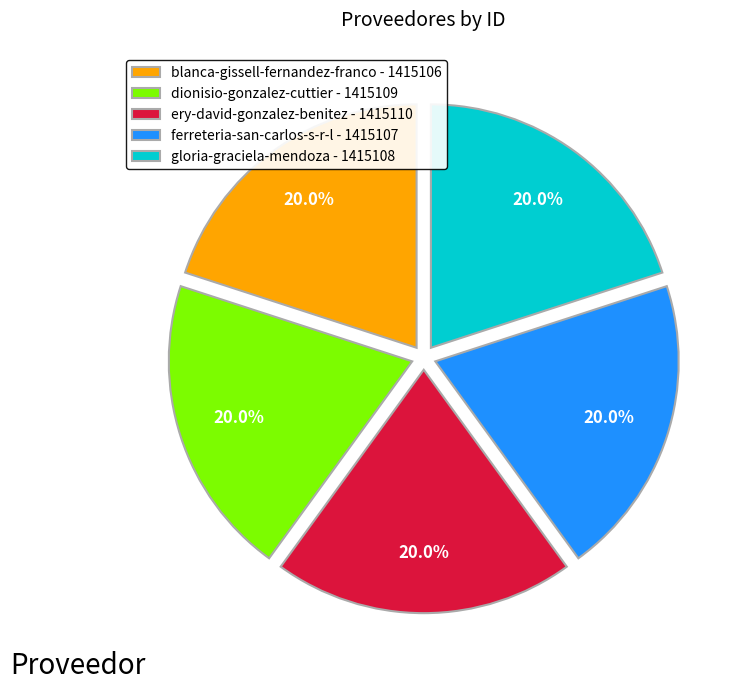

What is the total percentage of ery-david-gonzalez-benitez and gloria-graciela-mendoza?

40.0%